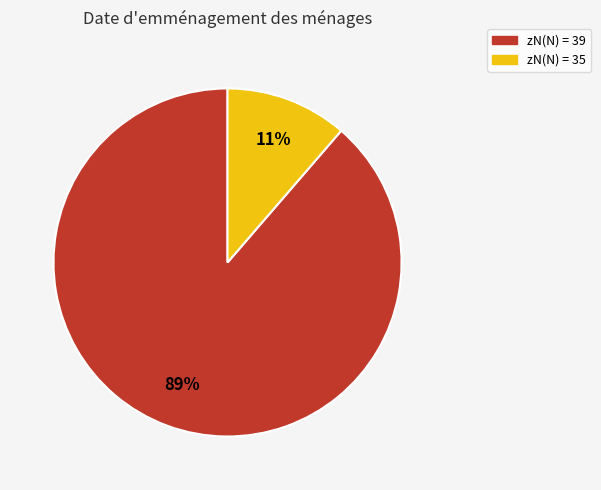

Is there a majority slice in this chart?

Yes